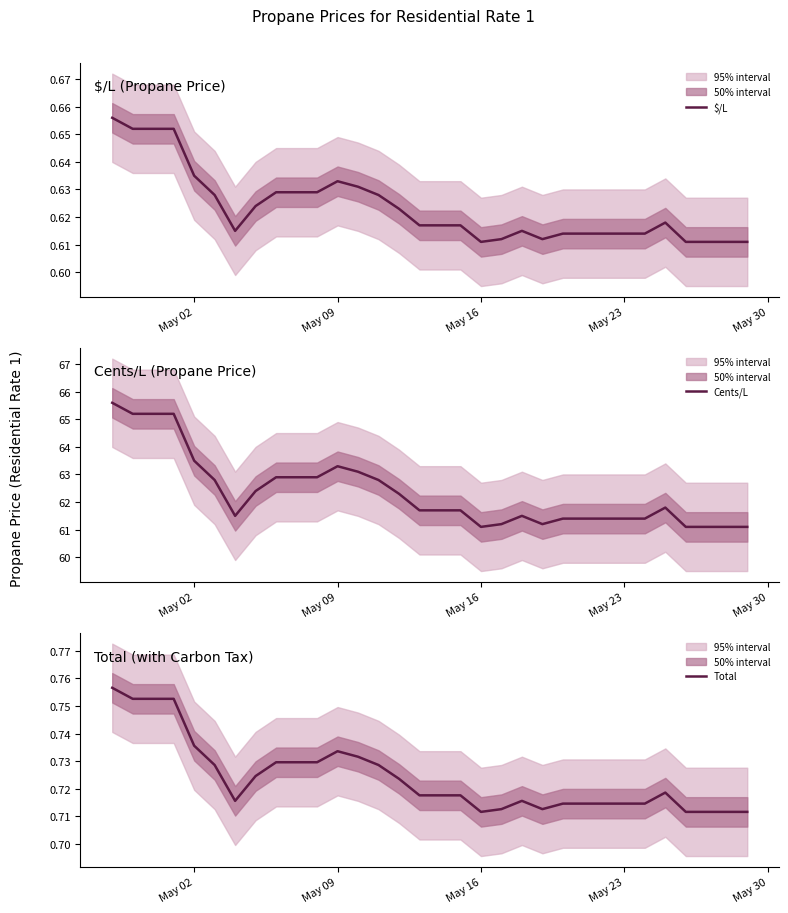

Count the $/L values in the range 0 to 1.

32